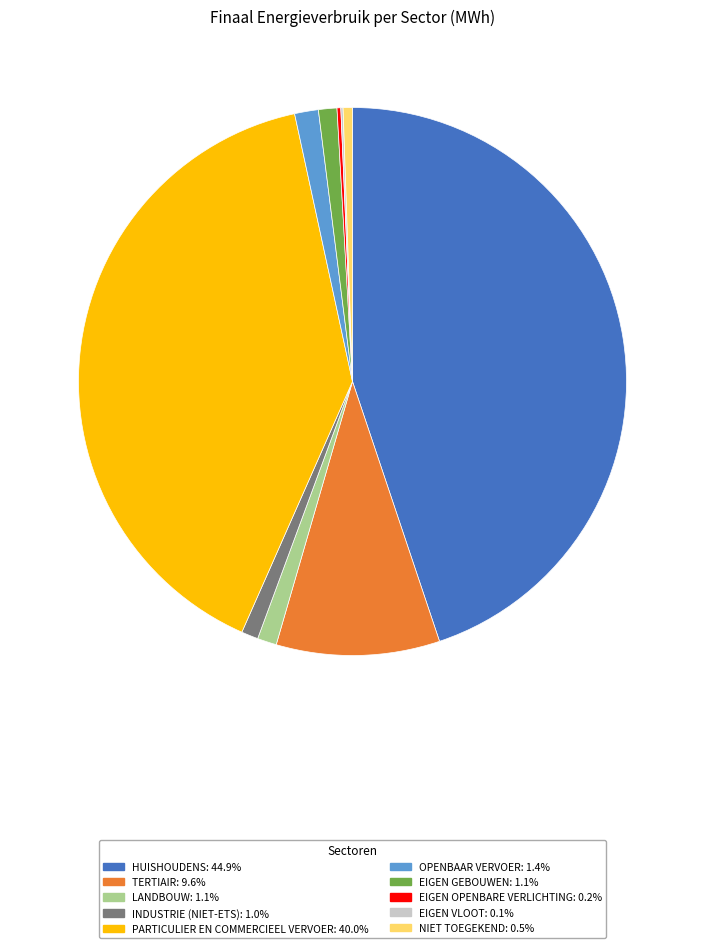

Is there any slice that represents more than half of the pie?

No